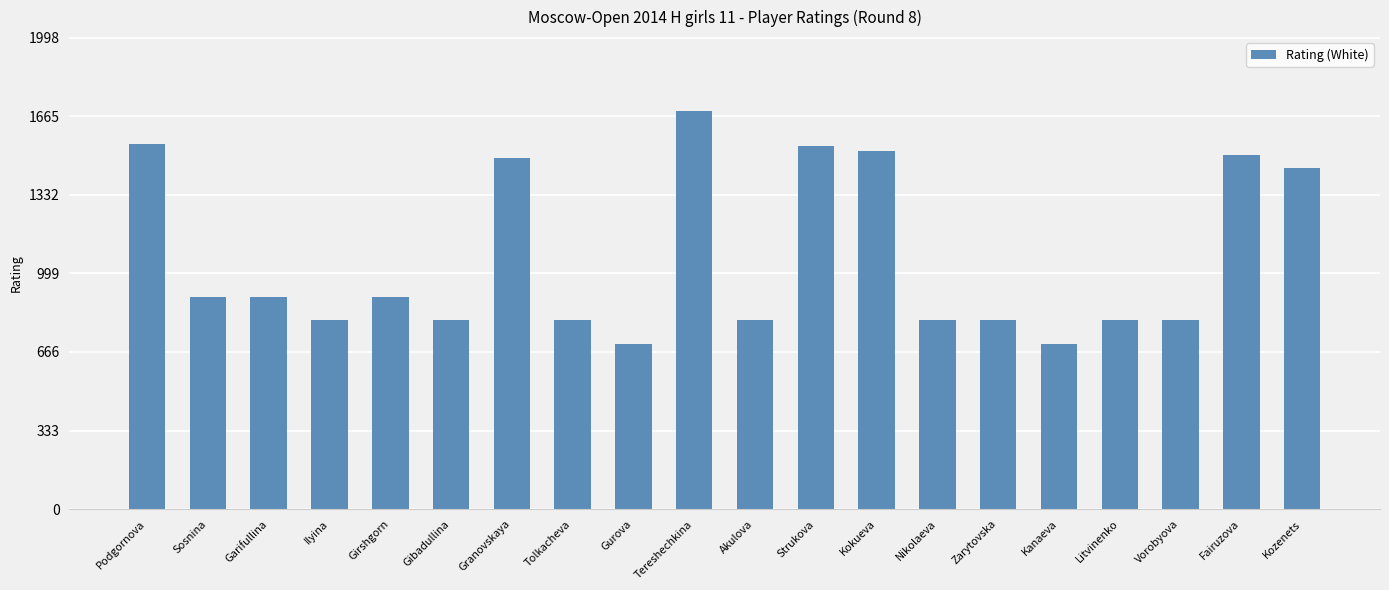

Are the bars horizontal?

No